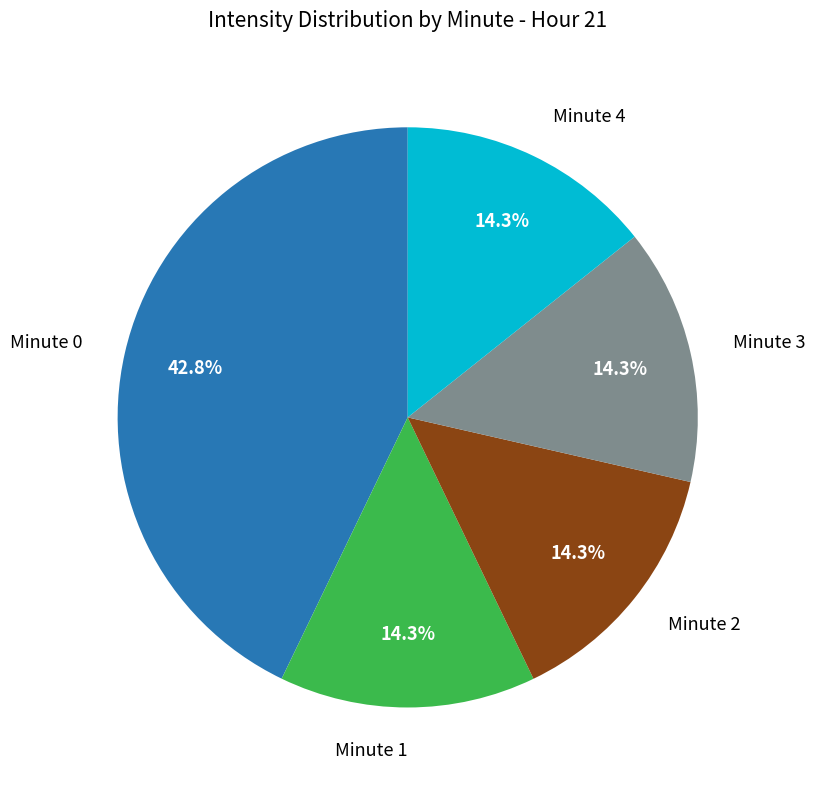

What is the ratio of the value at Minute 2 to the value at Minute 3?

1.0